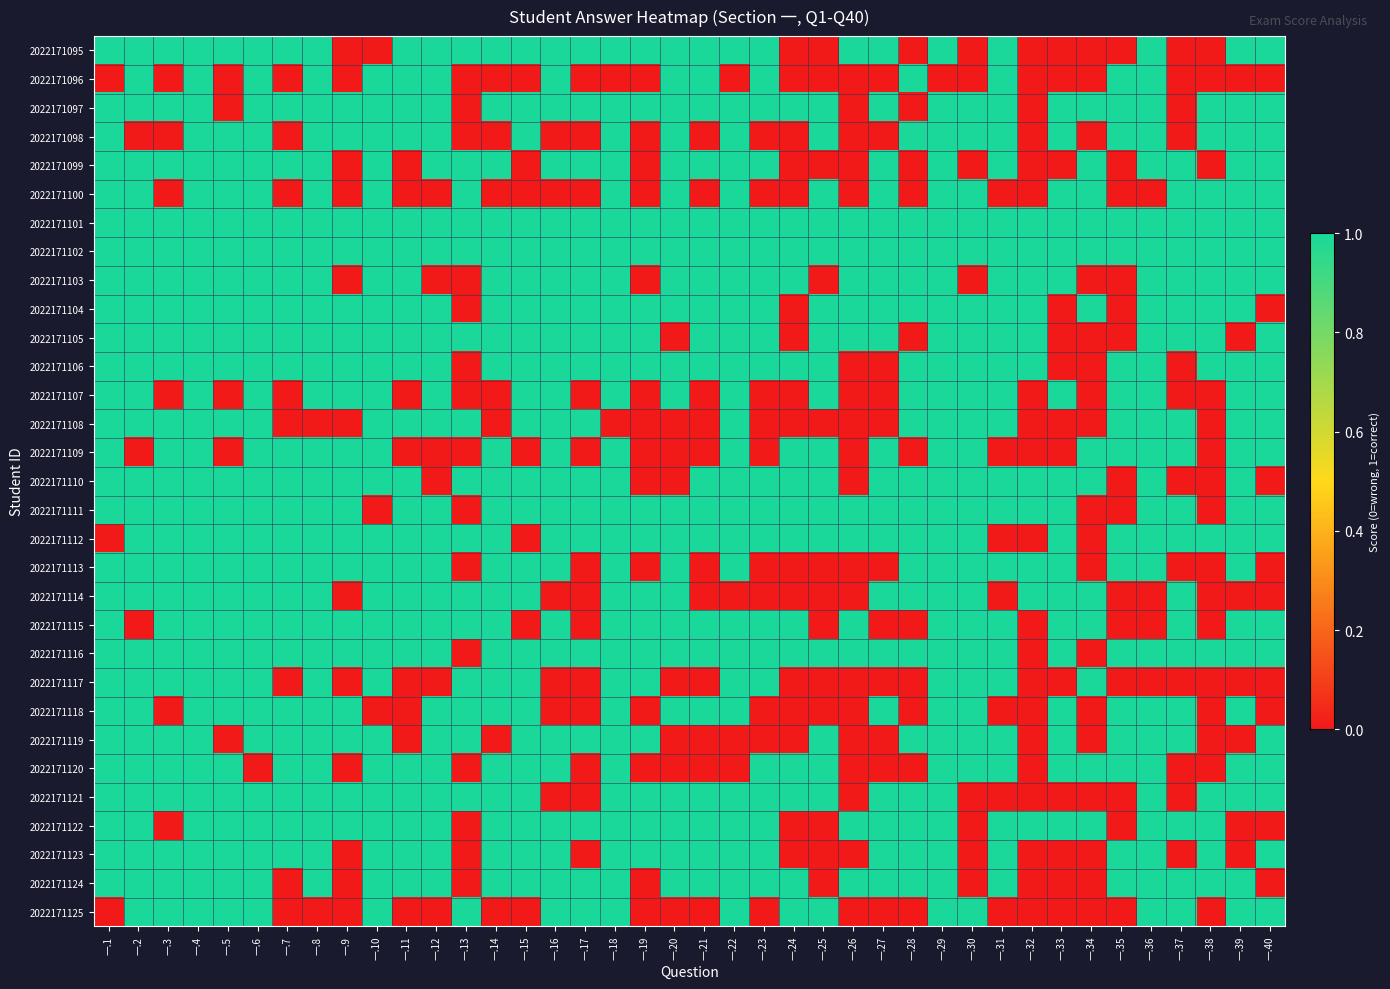

What is the difference between the highest and lowest values at 一.36?

1